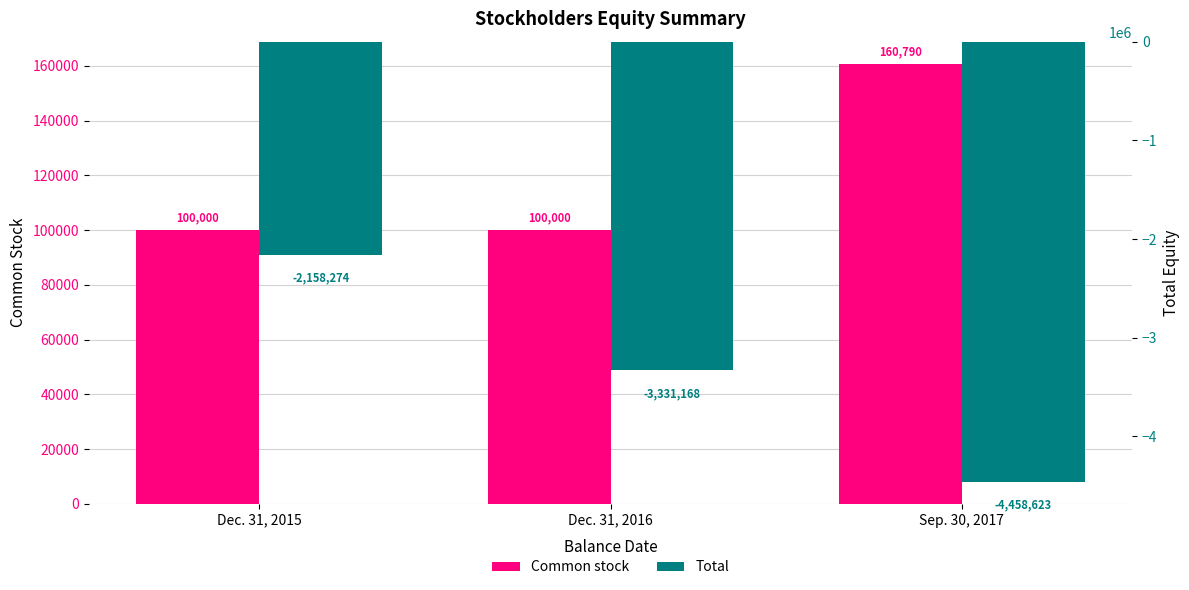

Is it true that Common stock equals 215061 at Sep. 30, 2017?

False